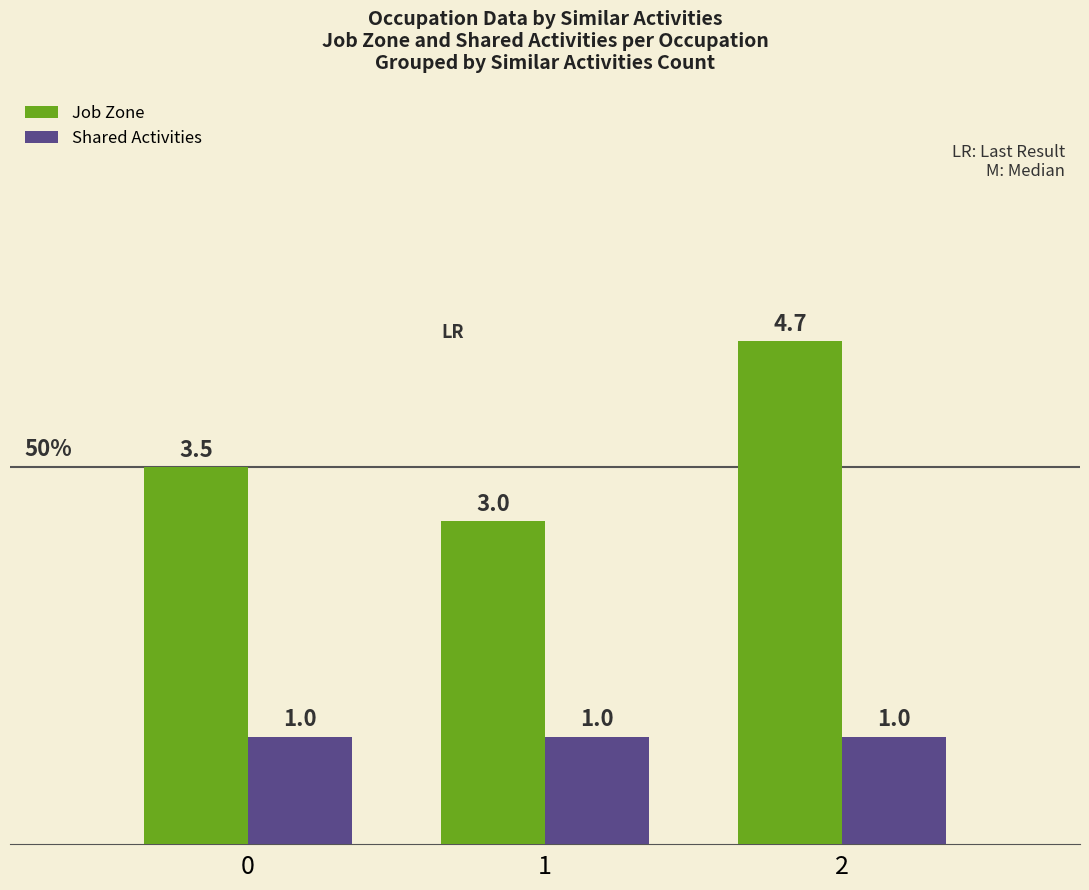

Which series has the widest spread of values?

Job Zone